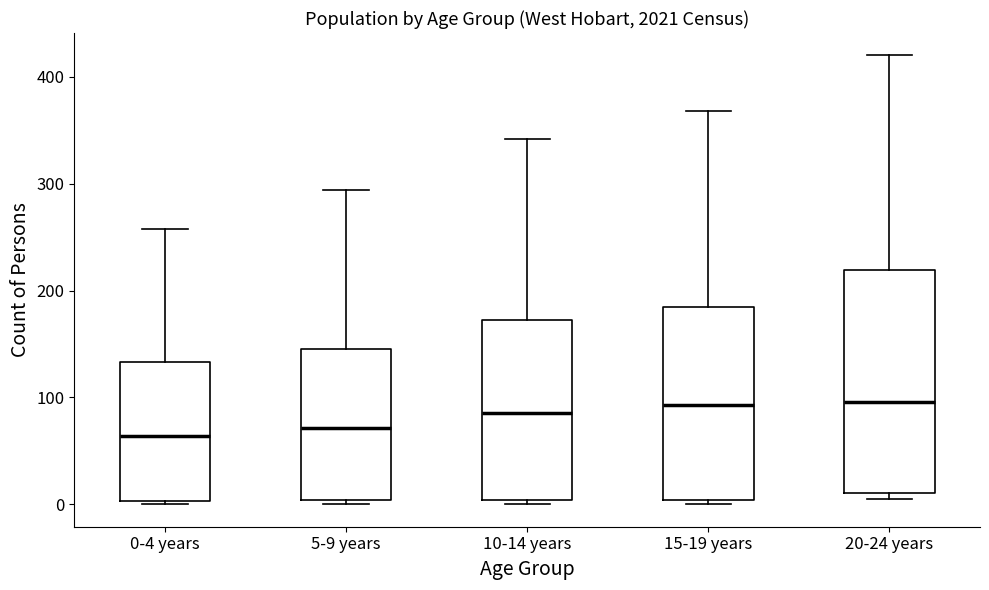

Reading left to right, transcribe this box plot: for each box, give where its median line is, the range the box spans, and where its two whiskers end, as read against the y-axis. The values are not printed on the chart, so give them approximately, as read against the axis.

0-4 years: median 60, box 0 to 130, whiskers 0 to 260
5-9 years: median 70, box 0 to 150, whiskers 0 (just below the box's lower edge) to 290
10-14 years: median 90, box 0 to 170, whiskers 0 (just below the box's lower edge) to 340
15-19 years: median 90, box 0 to 180, whiskers 0 (just below the box's lower edge) to 370
20-24 years: median 100, box 10 to 220, whiskers 10 (just below the box's lower edge) to 420